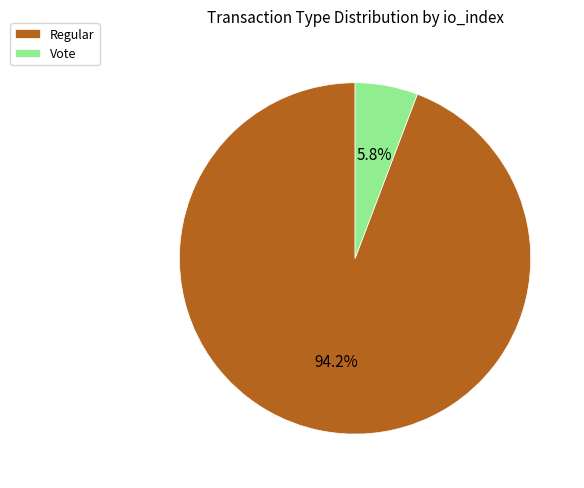

Count the number of slices in the pie.

2